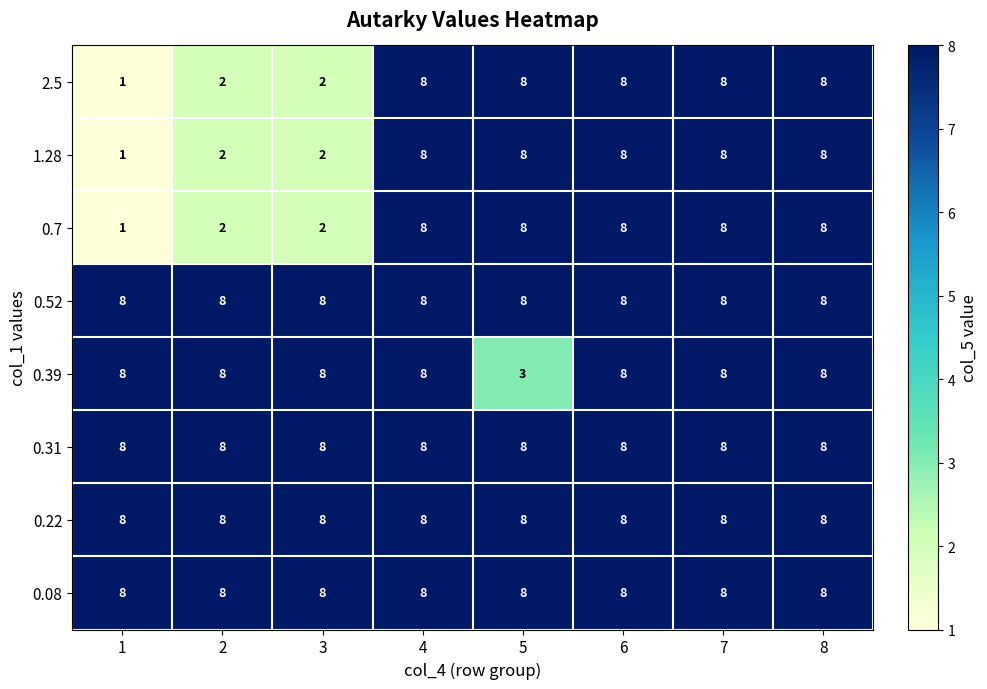

What is the average value of the 1.28 series?

6